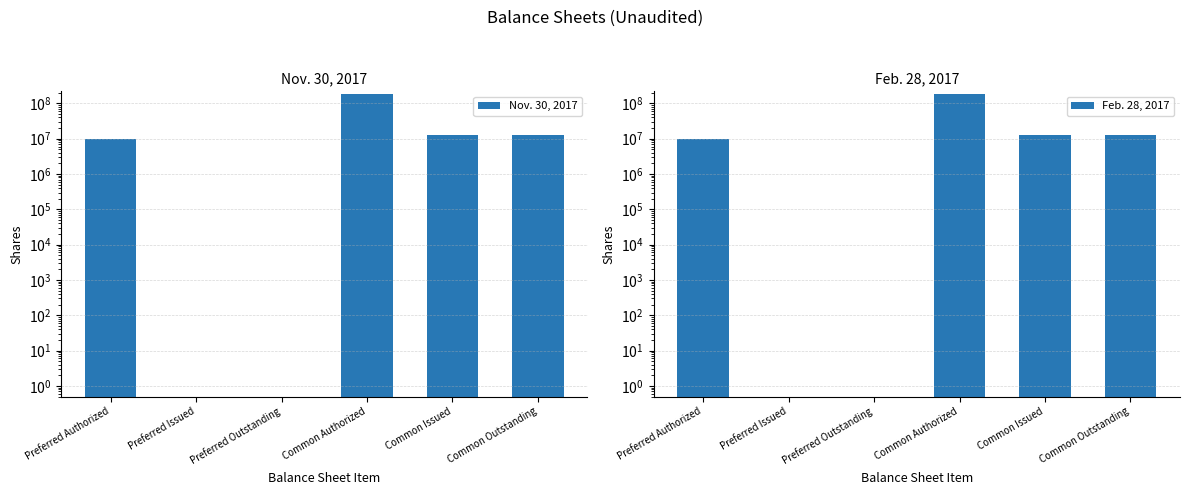

What are all the series names shown in the legend?

Nov. 30, 2017, Feb. 28, 2017